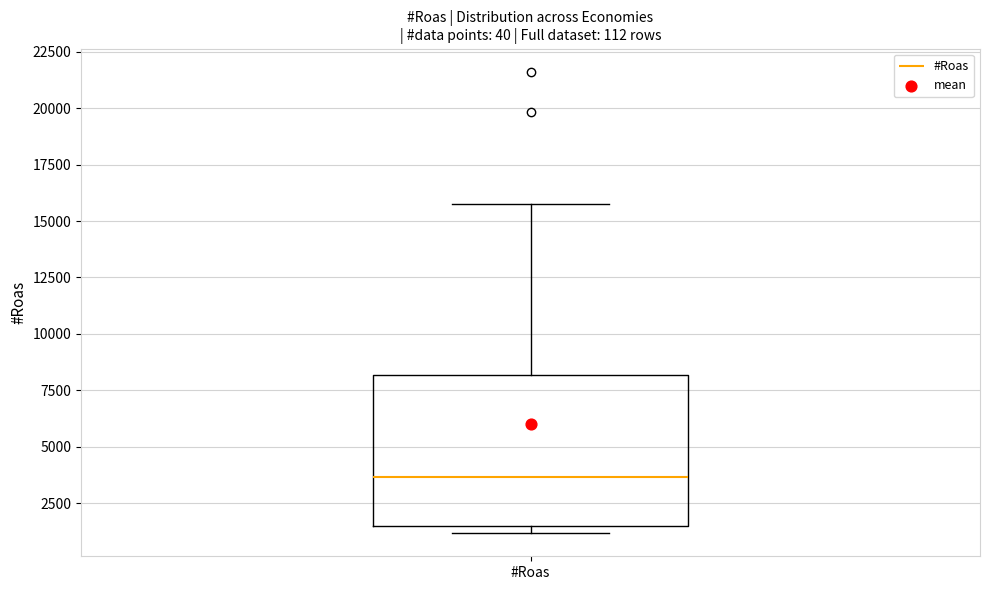

Where is the lower edge of the box for #Roas on the y-axis? The values are not printed on the chart, so give them approximately, as read against the axis.

1500